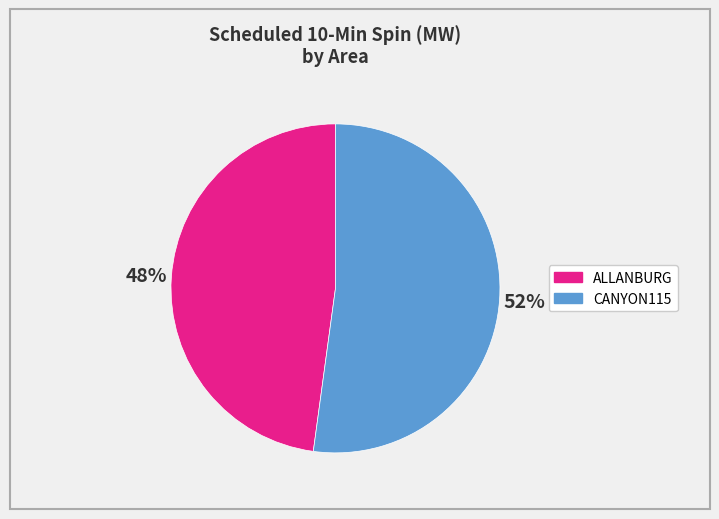

How many slices are in this pie chart?

2